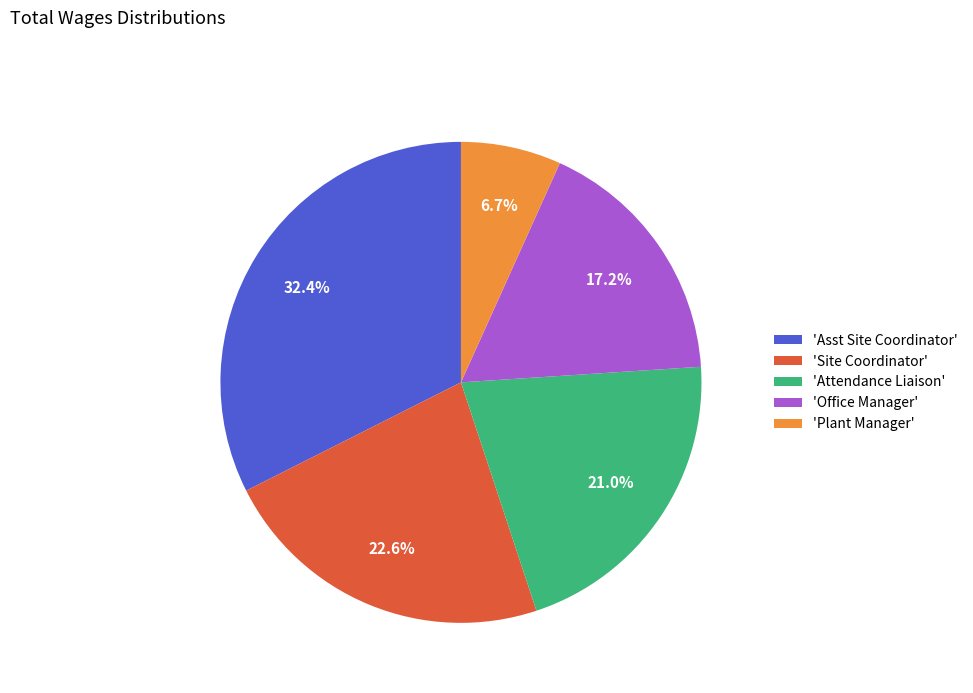

Which has a higher value, 'Site Coordinator' or 'Asst Site Coordinator'?

'Asst Site Coordinator'